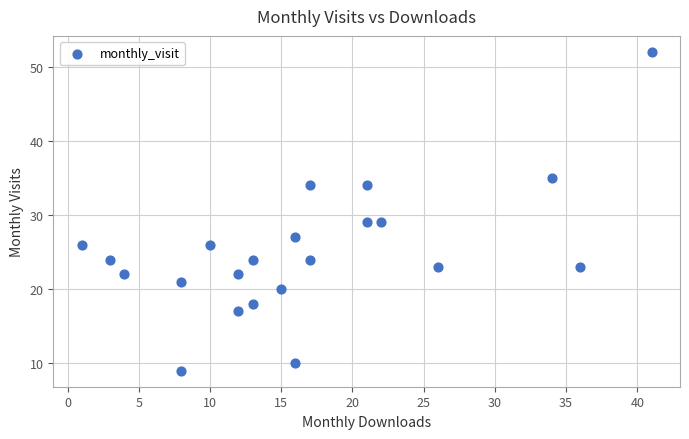

What is the range of Y values (max minus min)?

43